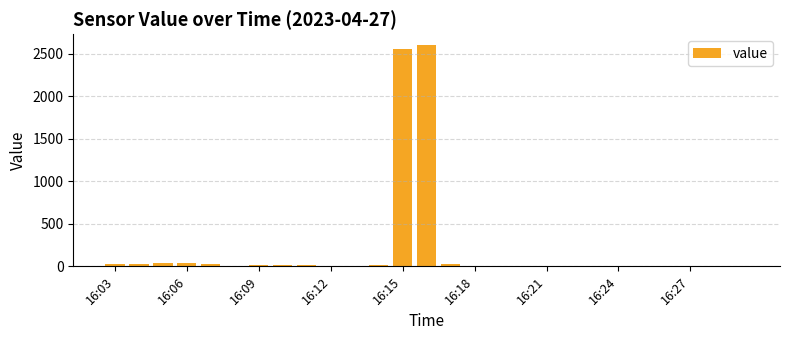

What is the sum of all values?

5440